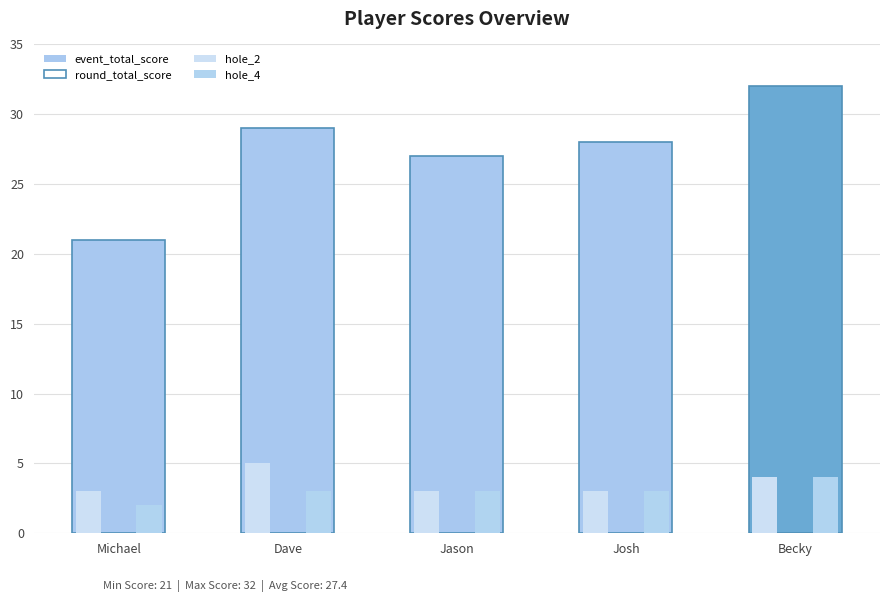

The event_total_score series shows 56 at Becky. True or false?

False